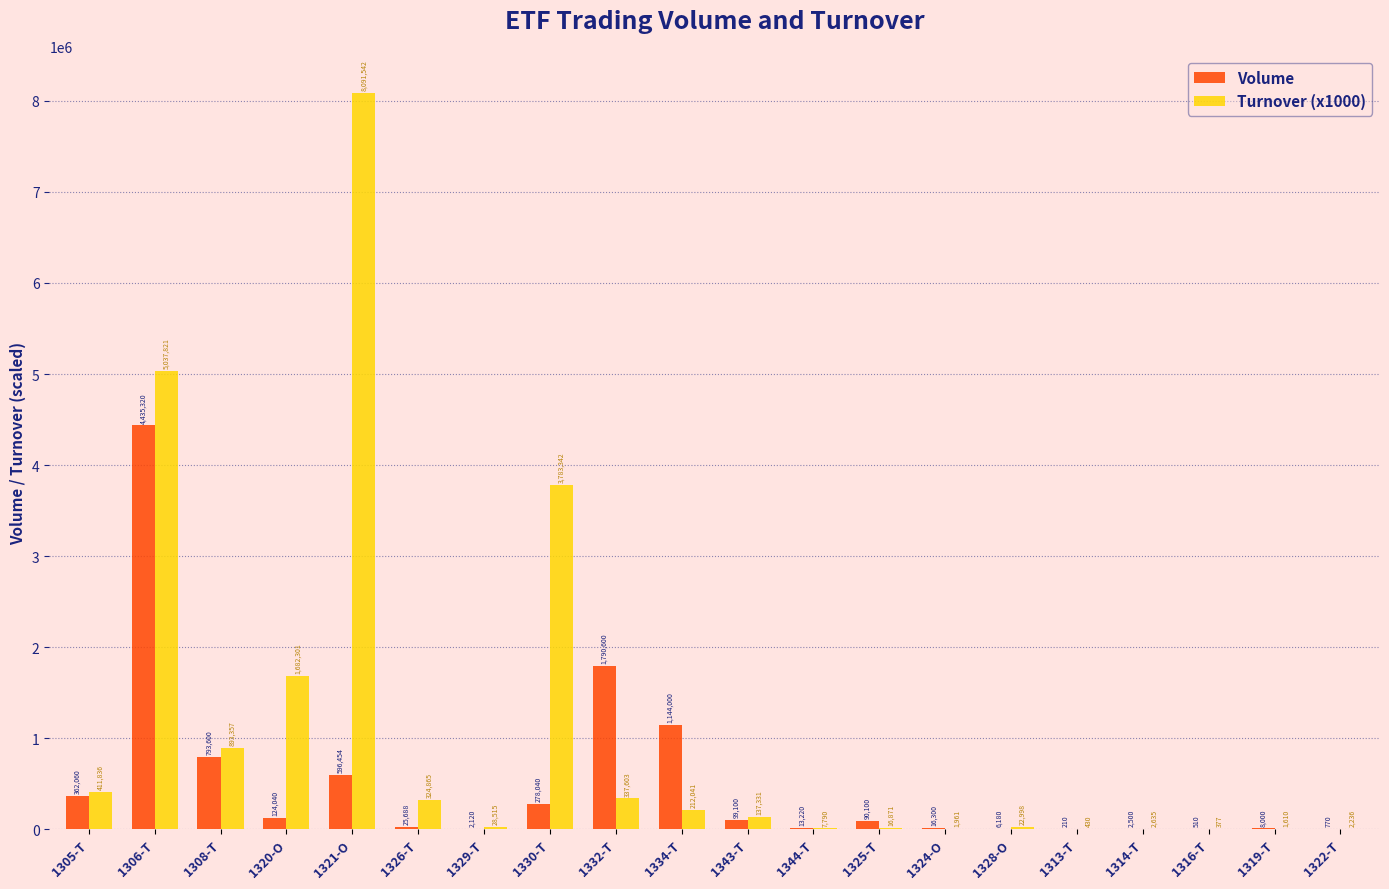

At which label is Volume closest to 2217765?

1332-T